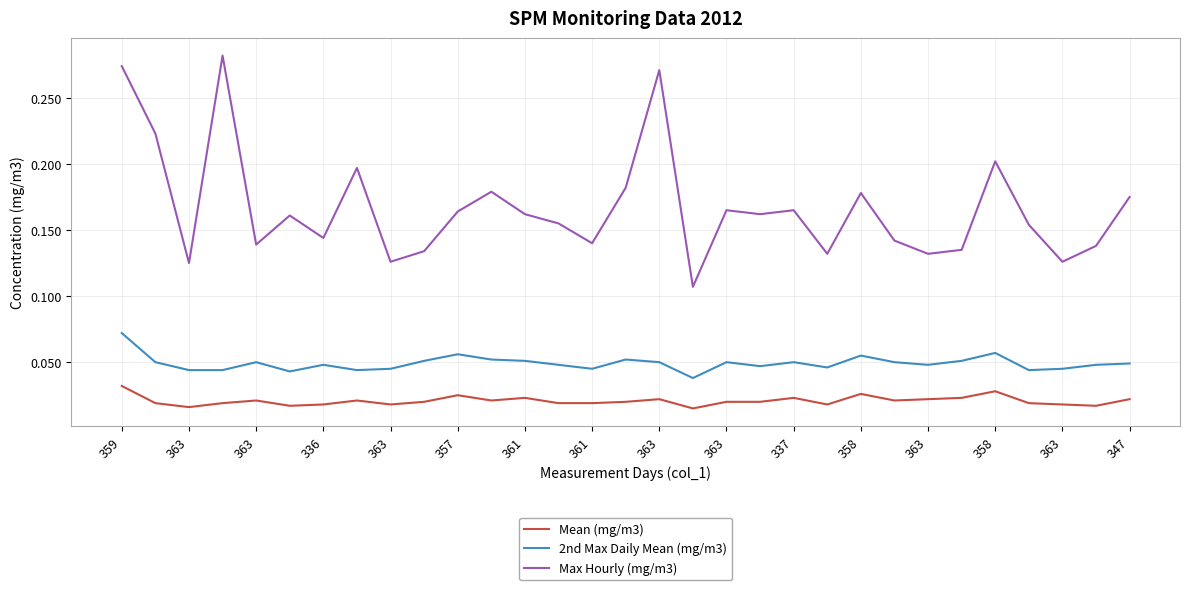

True or false: 2nd Max Daily Mean (mg/m3) and Mean (mg/m3) cross at least once.

False